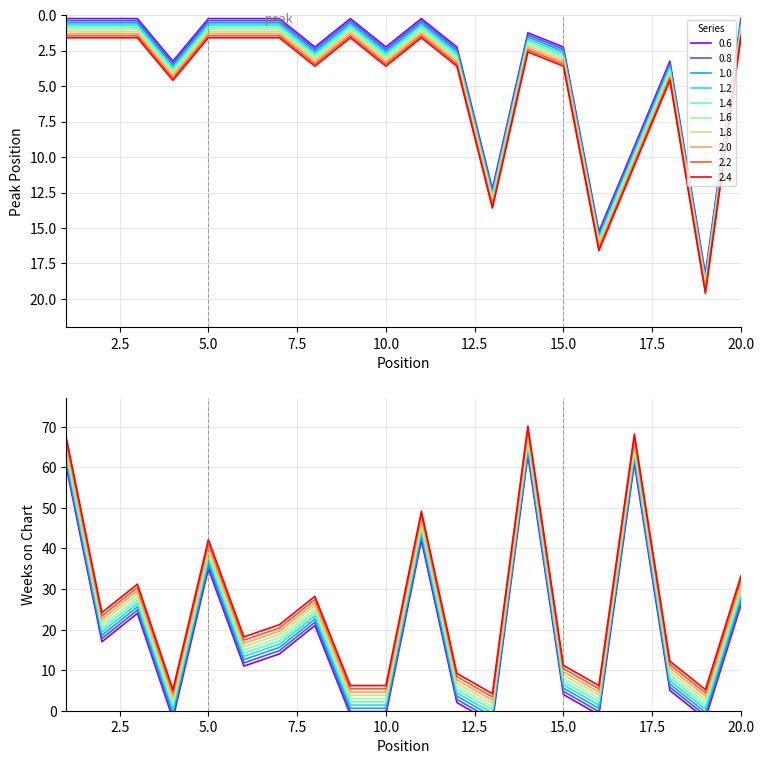

The value of Weeks on Chart at 16 is -1.7. True or false?

False